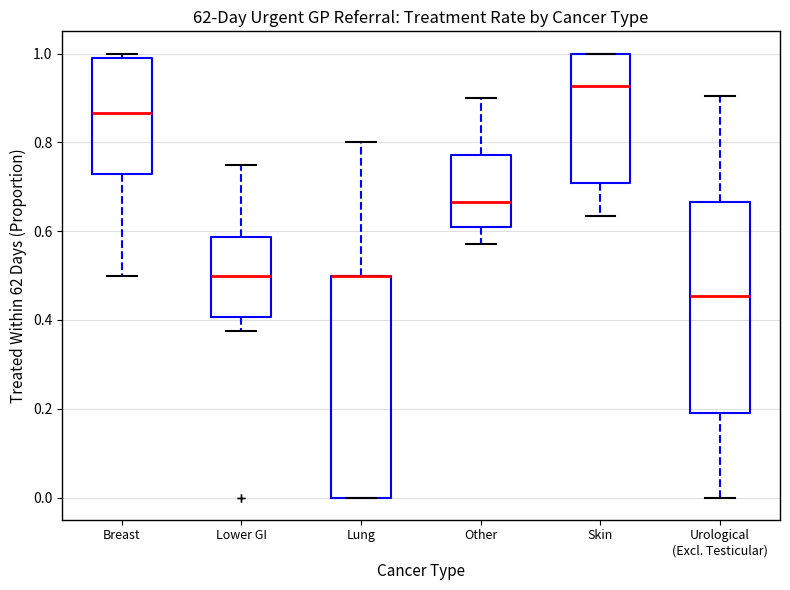

Reading left to right, transcribe this box plot: for each box, give where its median line is, the range the box spans, and where its two whiskers end, as read against the y-axis. The values are not printed on the chart, so give them approximately, as read against the axis.

Breast: median 0.86, box 0.72 to 0.98, whiskers 0.50 to 1.00
Lower GI: median 0.50, box 0.40 to 0.58, whiskers 0.38 to 0.76
Lung: median 0.50 (drawn on the box's upper edge), box 0.00 to 0.50, whiskers 0.00 to 0.80
Other: median 0.66, box 0.60 to 0.78, whiskers 0.58 to 0.90
Skin: median 0.92, box 0.70 to 1.00, whiskers 0.64 to 1.00
Urological (Excl. Testicular): median 0.46, box 0.20 to 0.66, whiskers 0.00 to 0.90